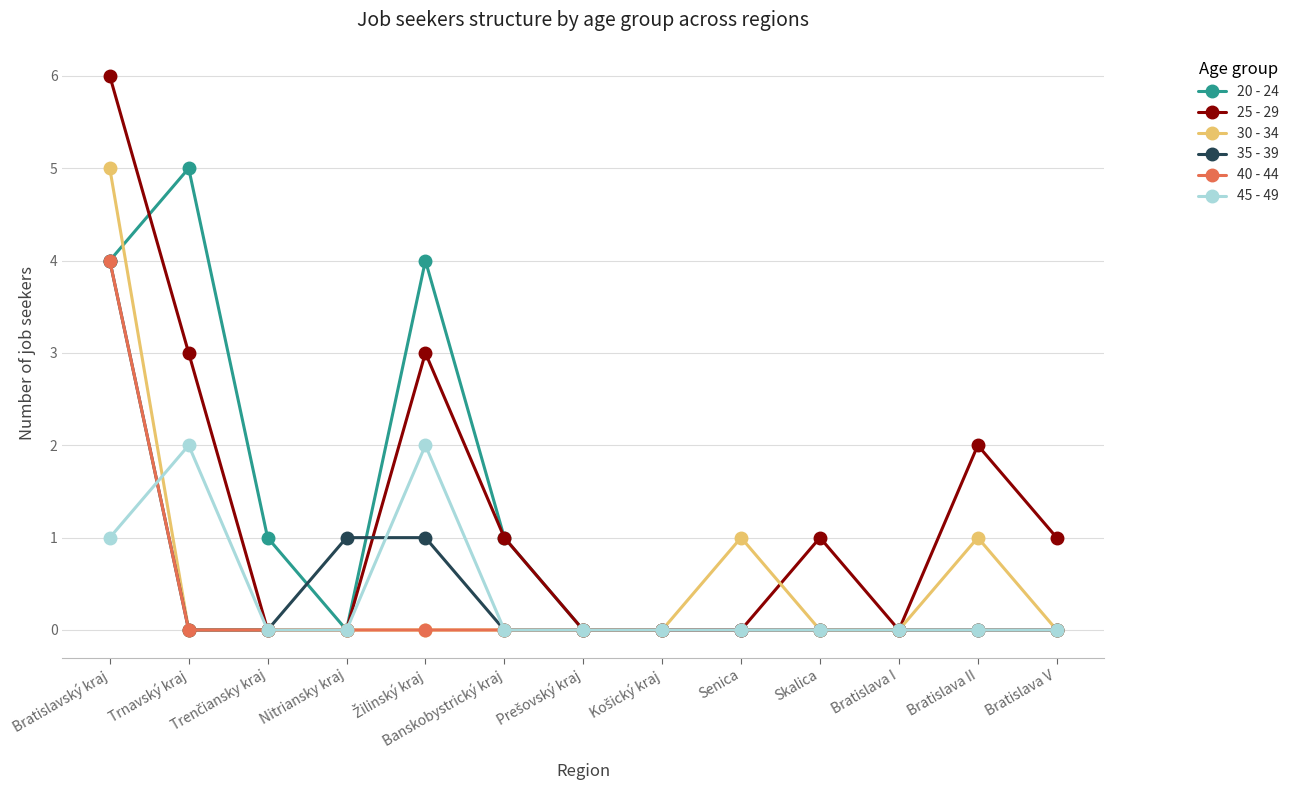

Which series has the largest range (max minus min)?

25 - 29